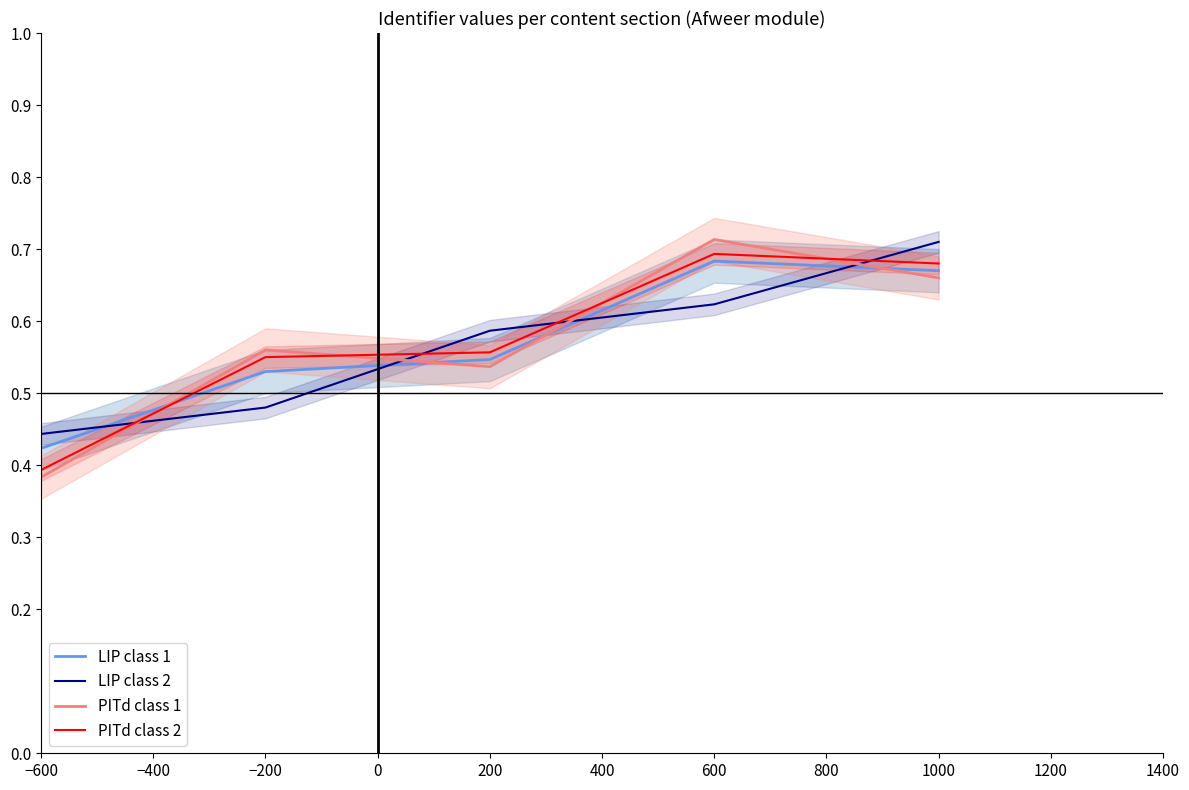

What is the average value of the PITd class 1 series?

0.5